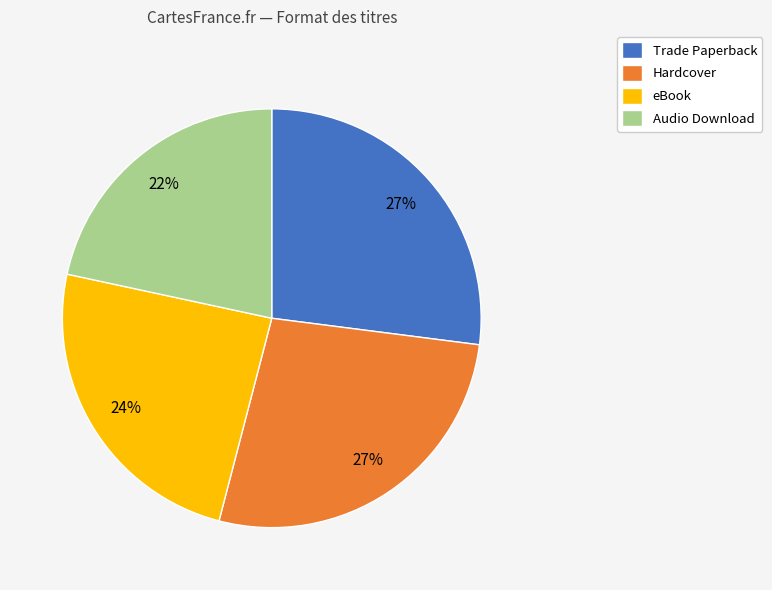

Is it true that eBook is 24% of the pie?

True